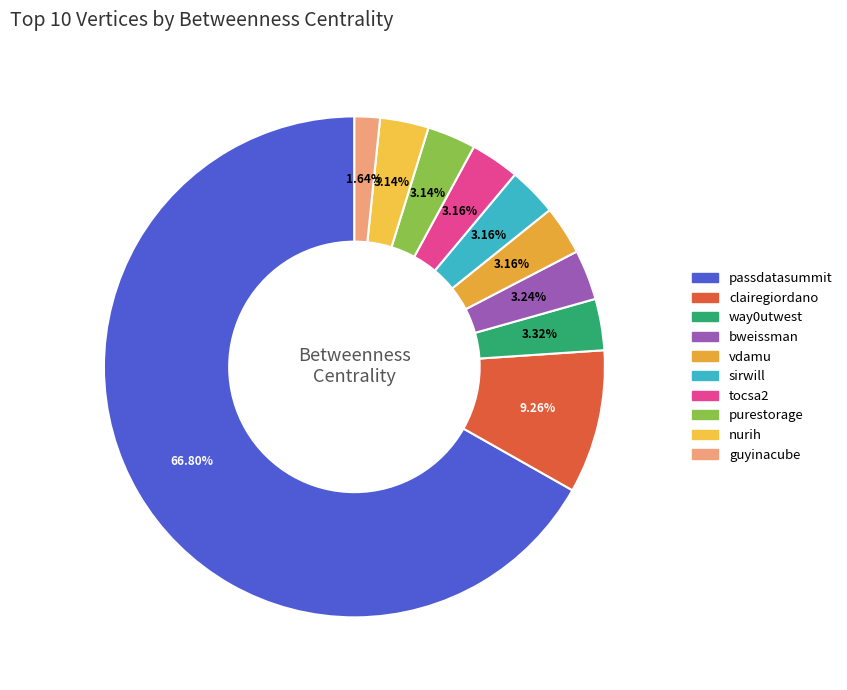

To the nearest percent, what is the average slice percentage?

10%